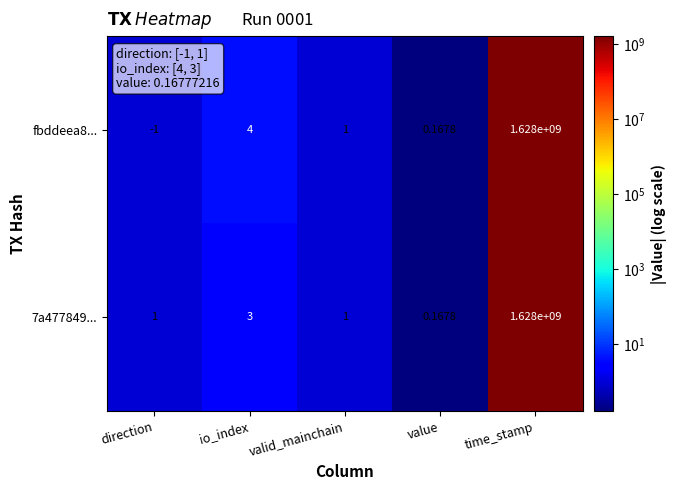

Count the number of data series in this chart.

2